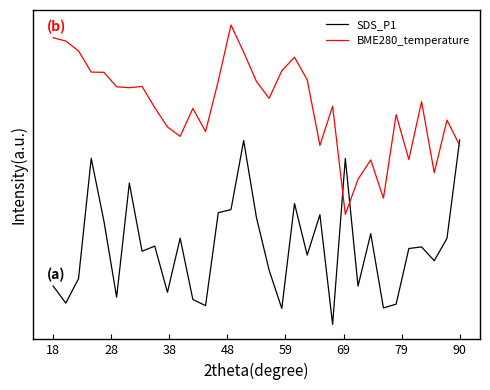

Does the chart display data point markers on the line(s)?

No